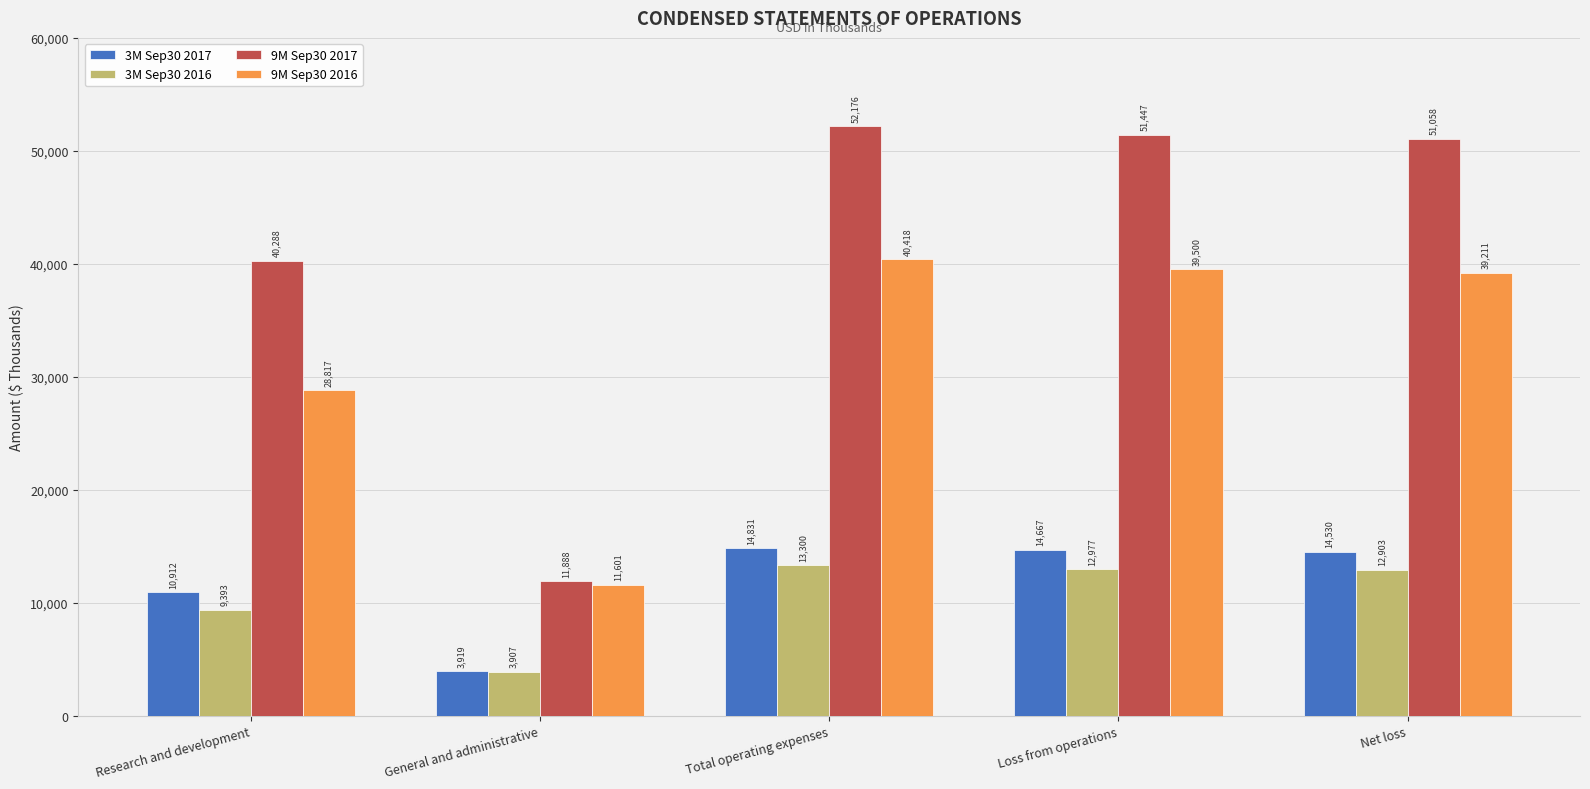

Which series changed the most between Total operating expenses and Net loss?

9M Sep30 2016